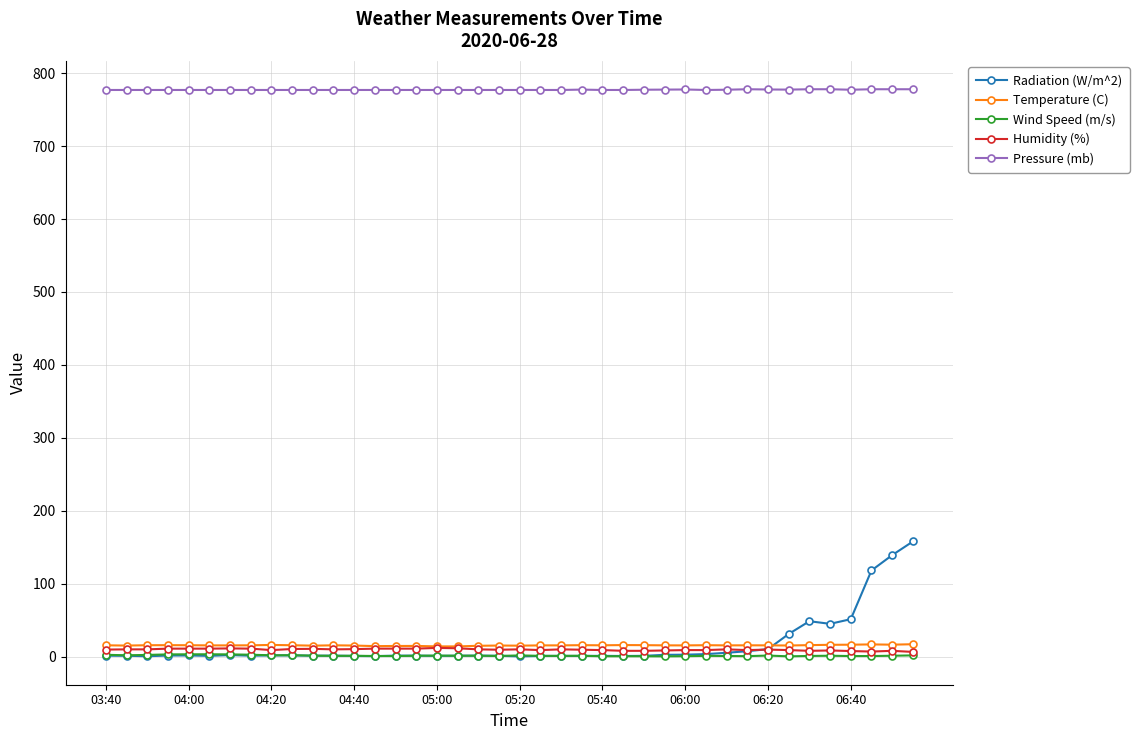

What is the difference between the maximum and minimum values in the Wind Speed (m/s) series?

2.8